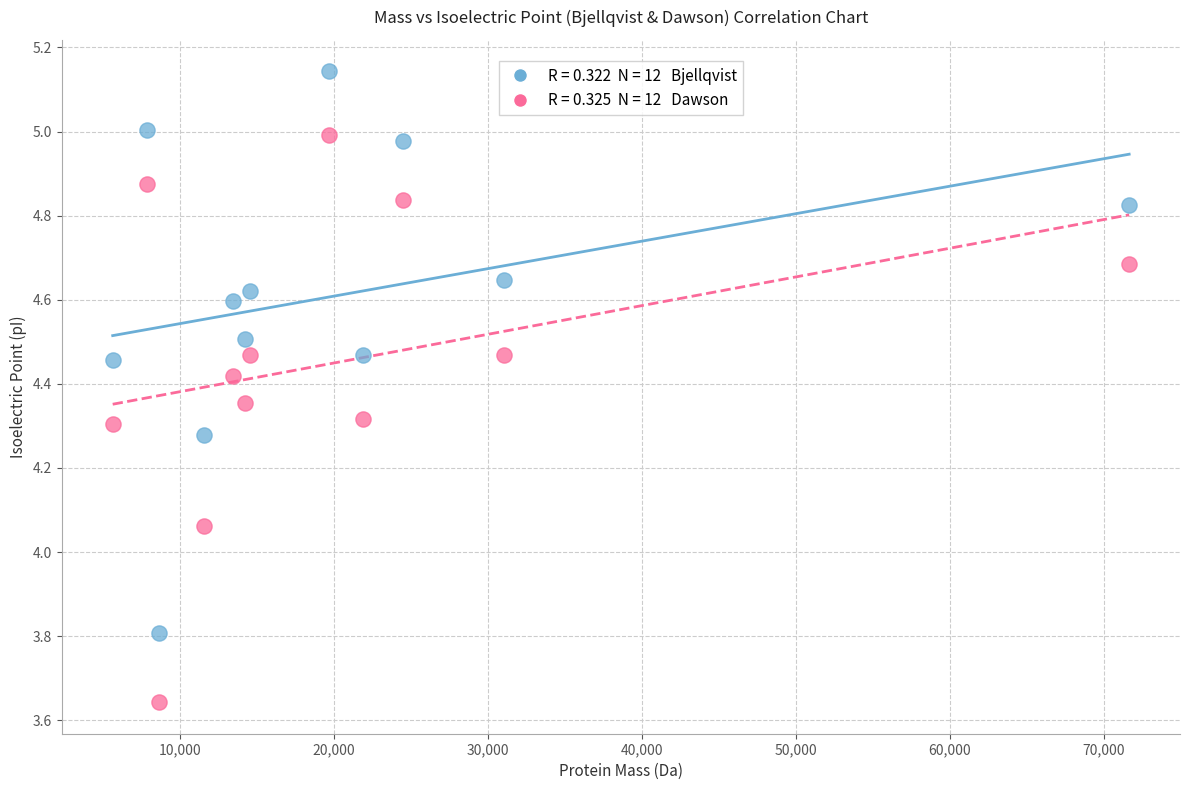

Across all data points, what is the range of X values (max minus min)?

66016.8